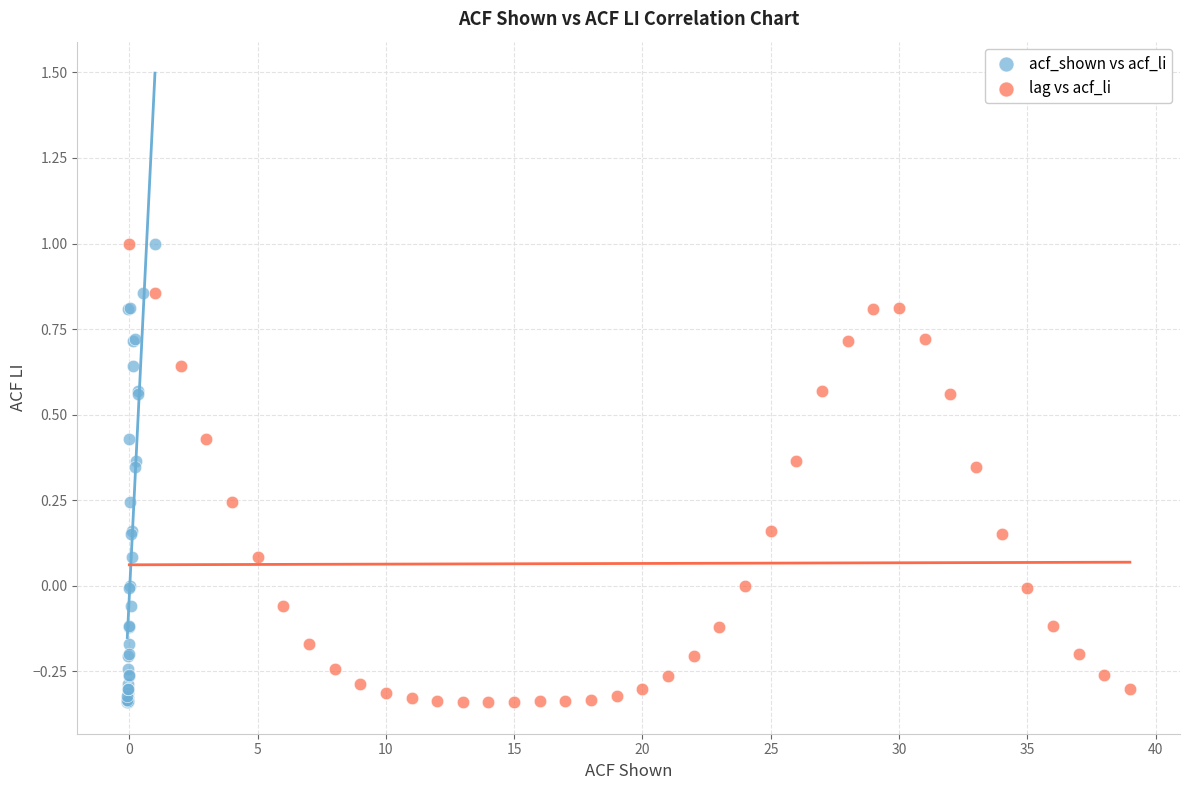

What are all the series names shown in the legend?

acf_shown vs acf_li, lag vs acf_li